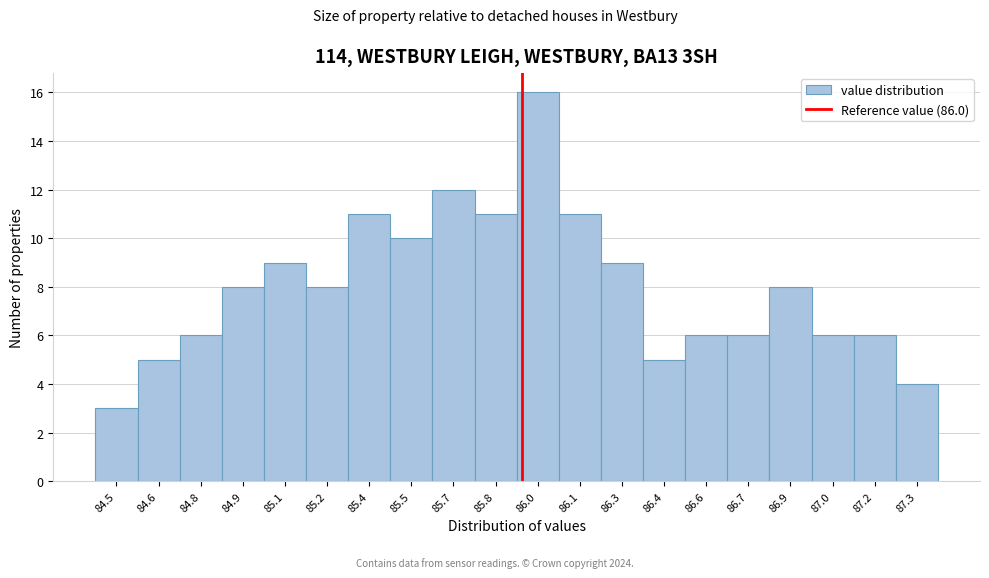

Reading left to right, what are all the values shown in this chart?

3	5	6	8	9	8	11	10	12	11	16	11	9	5	6	6	8	6	6	4